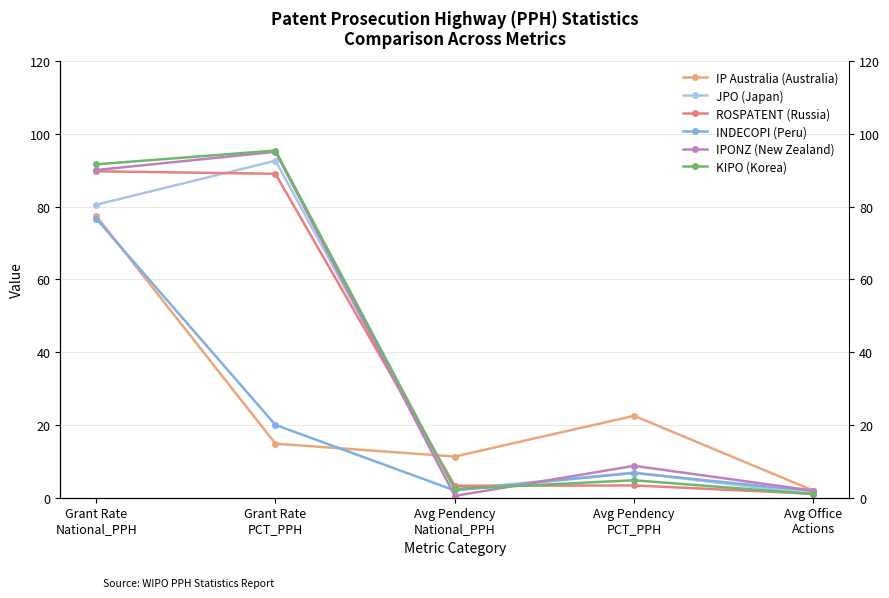

Reading right to left, list all the values displayed in this chart.

IP Australia (Australia): Avg Office
Actions=1.9	Avg Pendency
PCT_PPH=22.5	Avg Pendency
National_PPH=11.3	Grant Rate
PCT_PPH=14.8	Grant Rate
National_PPH=77.5
JPO (Japan): Avg Office
Actions=1.0	Avg Pendency
PCT_PPH=6.9	Avg Pendency
National_PPH=2.3	Grant Rate
PCT_PPH=92.6	Grant Rate
National_PPH=80.5
ROSPATENT (Russia): Avg Office
Actions=1.1	Avg Pendency
PCT_PPH=3.4	Avg Pendency
National_PPH=3.3	Grant Rate
PCT_PPH=89.0	Grant Rate
National_PPH=89.7
INDECOPI (Peru): Avg Office
Actions=1.8	Avg Pendency
PCT_PPH=6.8	Avg Pendency
National_PPH=2.0	Grant Rate
PCT_PPH=20.0	Grant Rate
National_PPH=76.7
IPONZ (New Zealand): Avg Office
Actions=1.9	Avg Pendency
PCT_PPH=8.8	Avg Pendency
National_PPH=0.5	Grant Rate
PCT_PPH=95.0	Grant Rate
National_PPH=90.0
KIPO (Korea): Avg Office
Actions=1.0	Avg Pendency
PCT_PPH=4.8	Avg Pendency
National_PPH=2.4	Grant Rate
PCT_PPH=95.4	Grant Rate
National_PPH=91.6